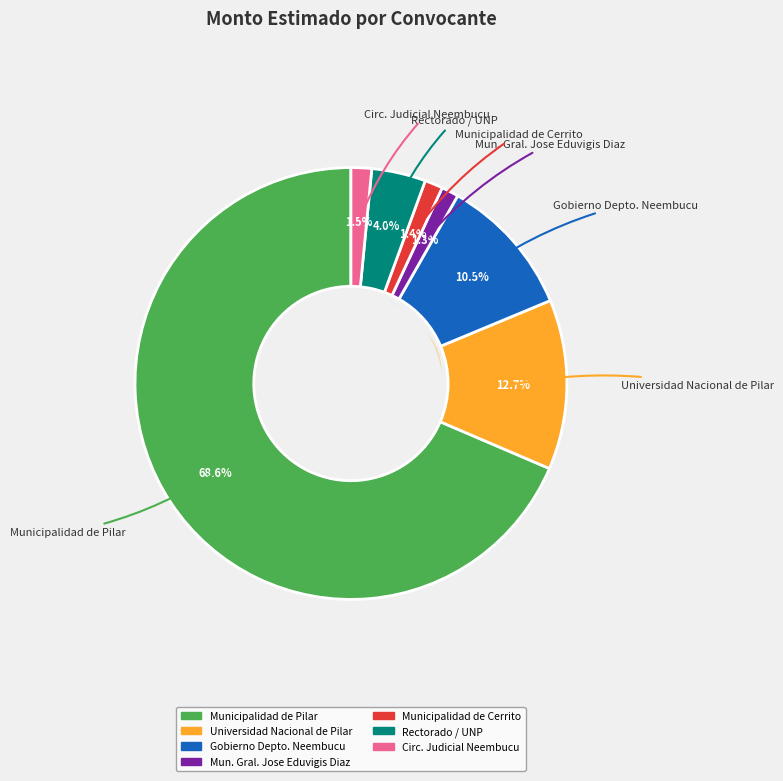

Does any single category account for the majority?

Yes